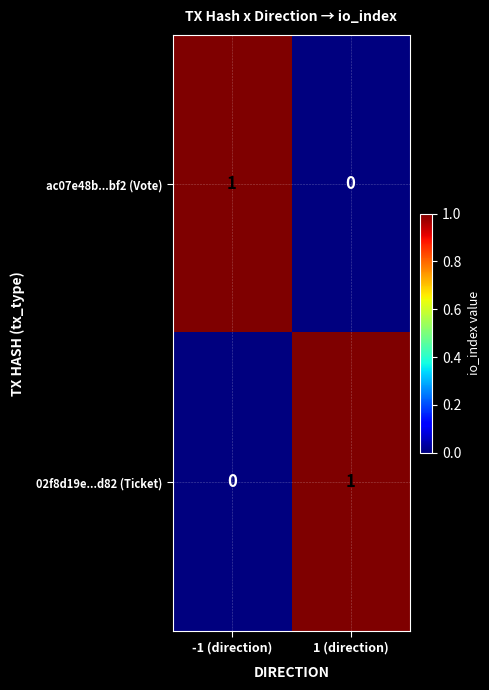

Reading left to right, transcribe all the data shown in this chart.

ac07e48b...bf2 (Vote): -1 (direction)=1	1 (direction)=0
02f8d19e...d82 (Ticket): -1 (direction)=0	1 (direction)=1